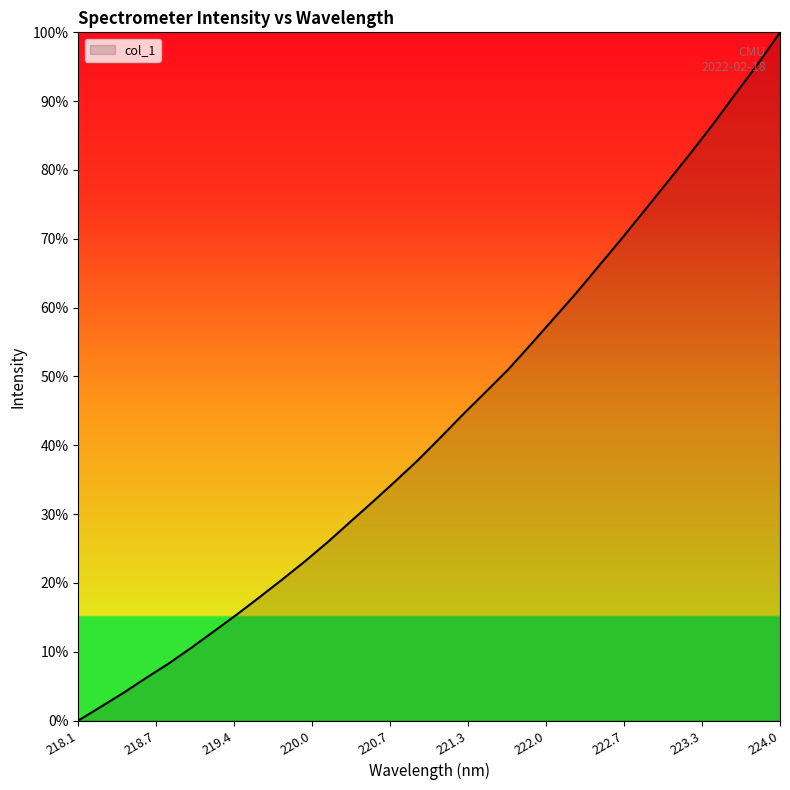

How many positive values are there?

31